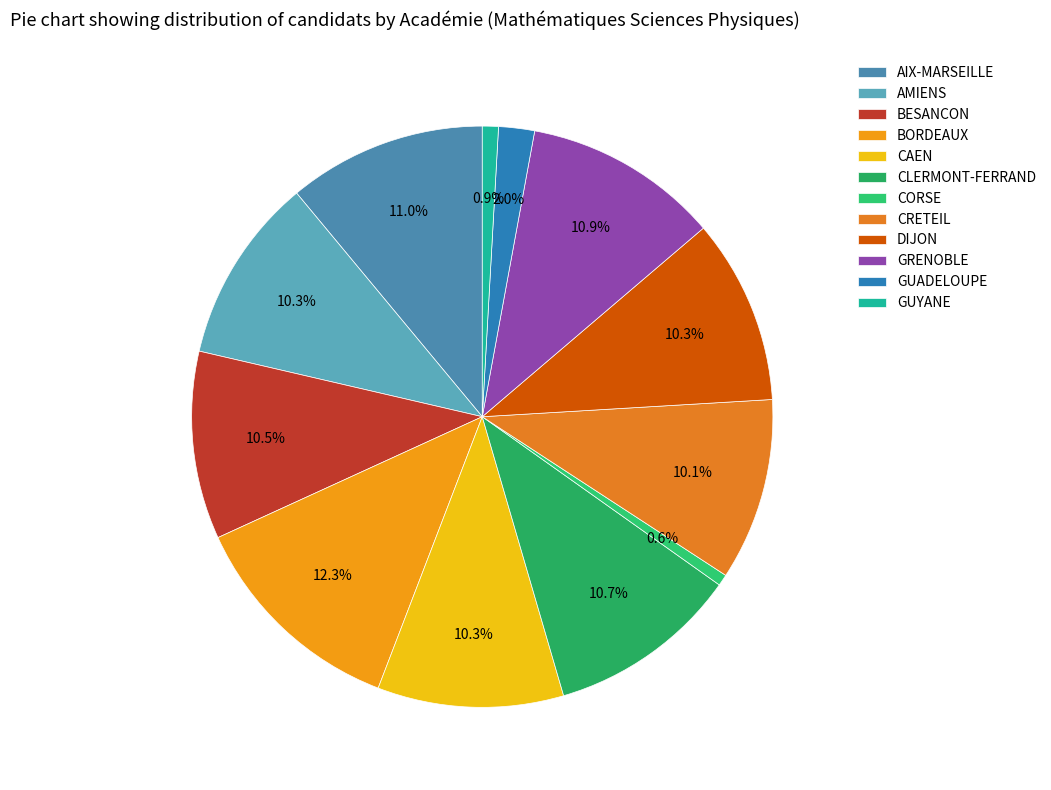

To the nearest percent, what portion does AMIENS represent?

10%